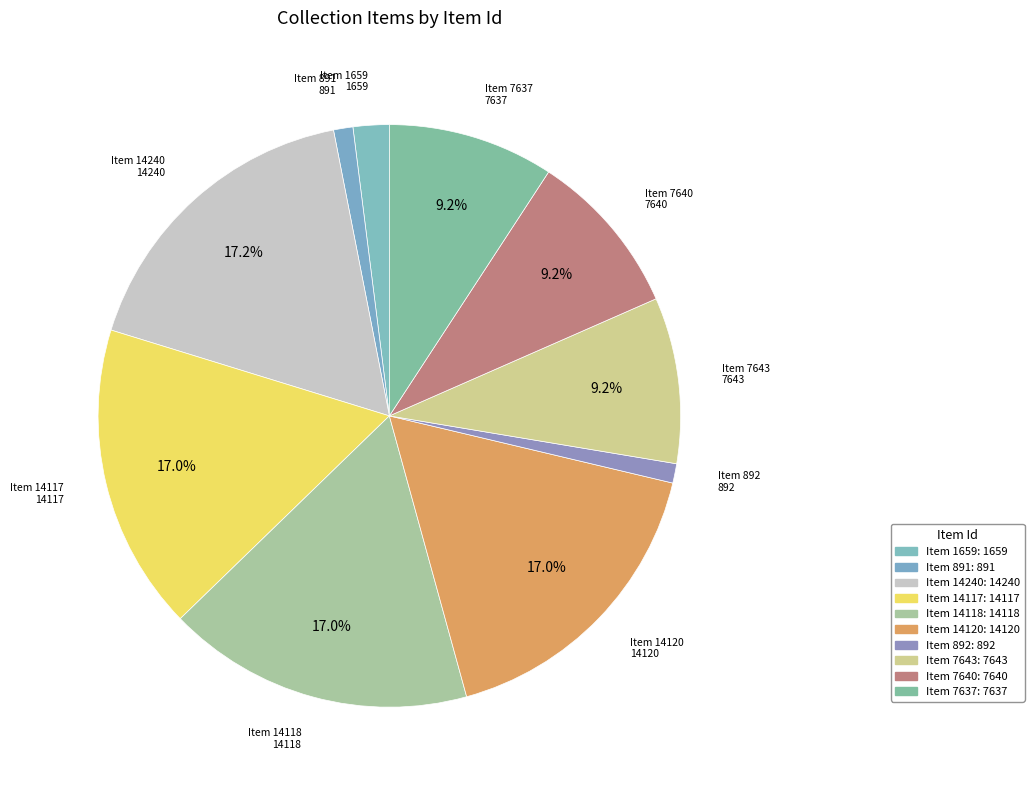

How many segments does this pie chart have?

10